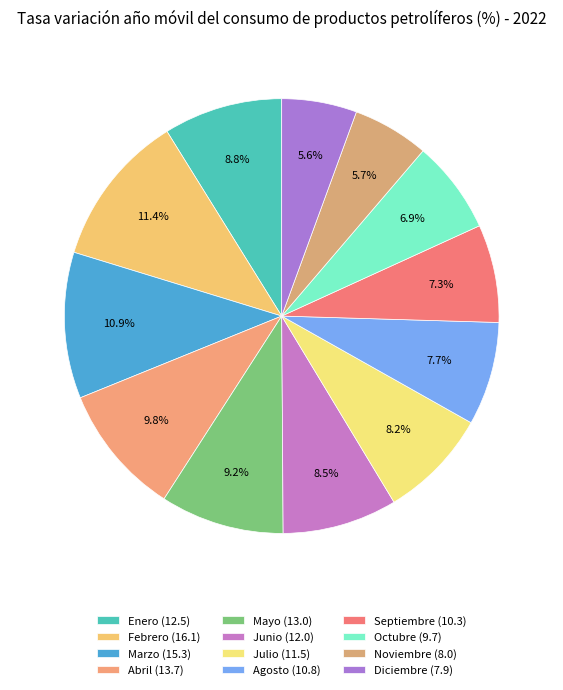

To the nearest percent, what percentage of the pie is Enero?

9%